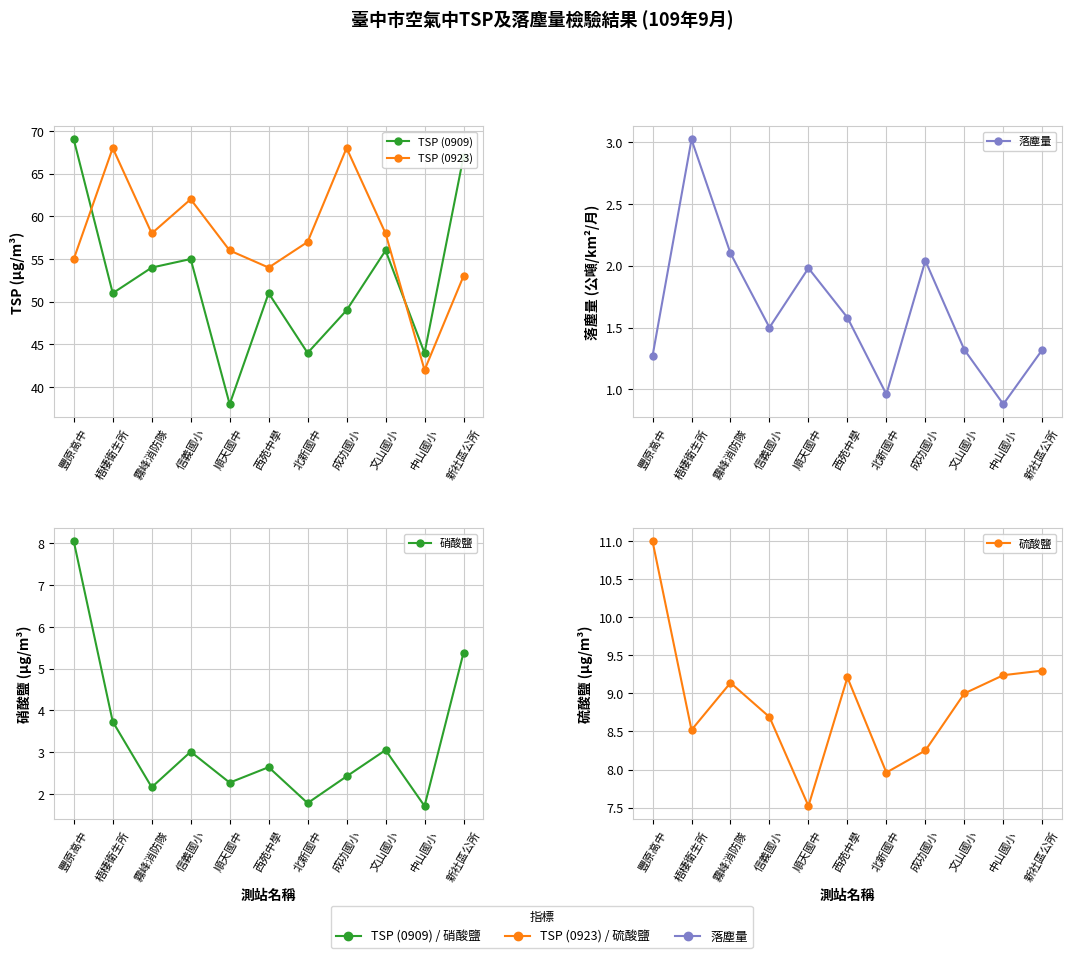

Rank the series by their maximum value, from lowest to highest.

落塵量, 硝酸鹽, 硫酸鹽, TSP (0923), TSP (0909)